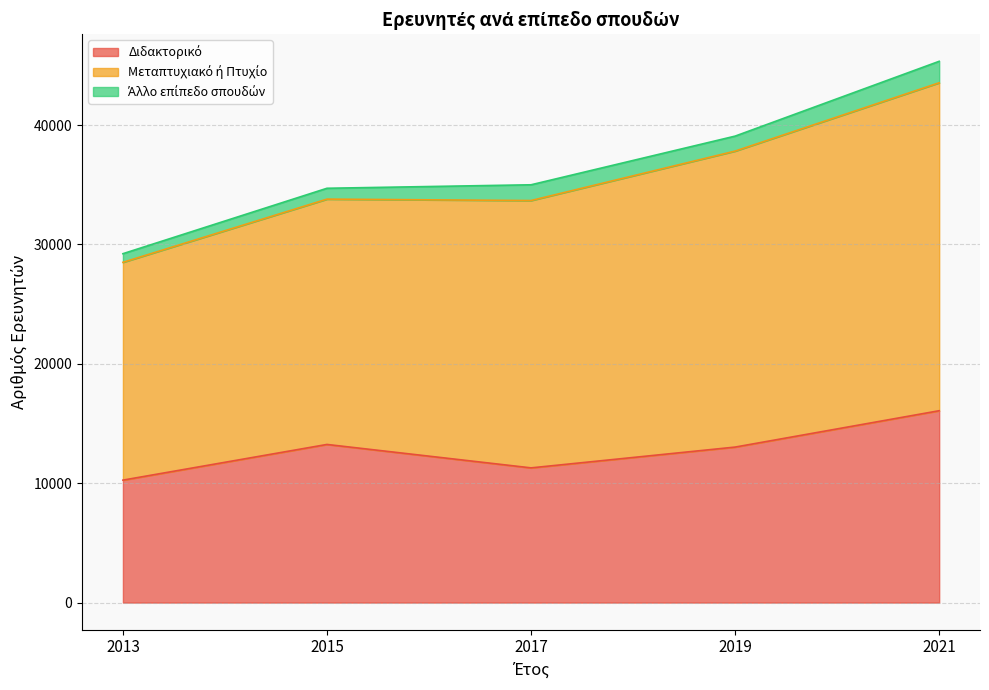

In Διδακτορικό, how many points are higher than both neighbors (excluding endpoints)?

1